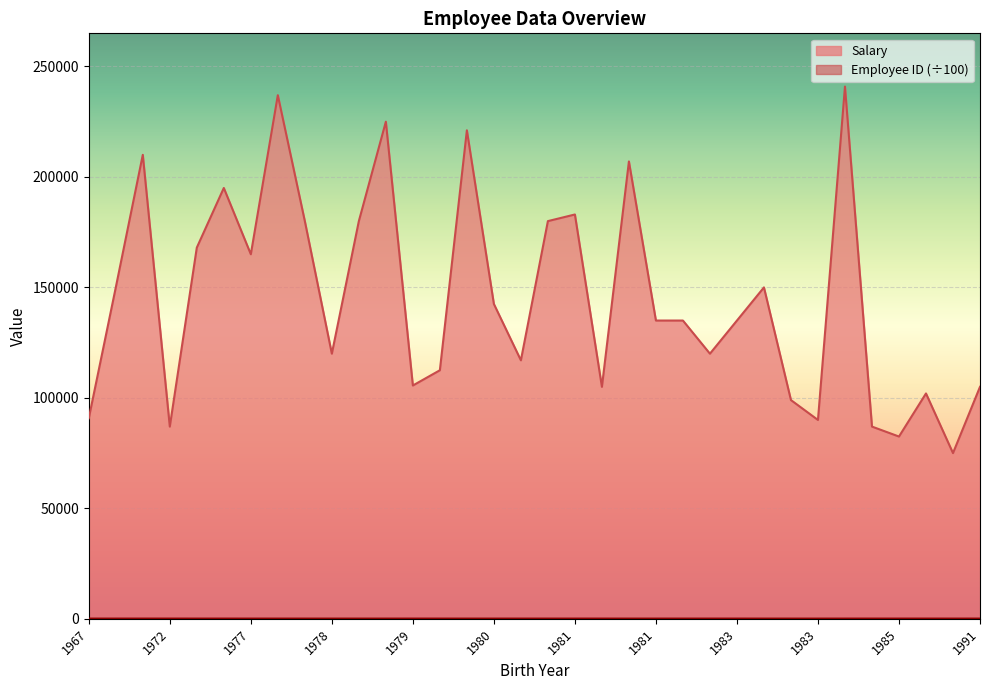

Where is the first local maximum for Employee ID?

1981